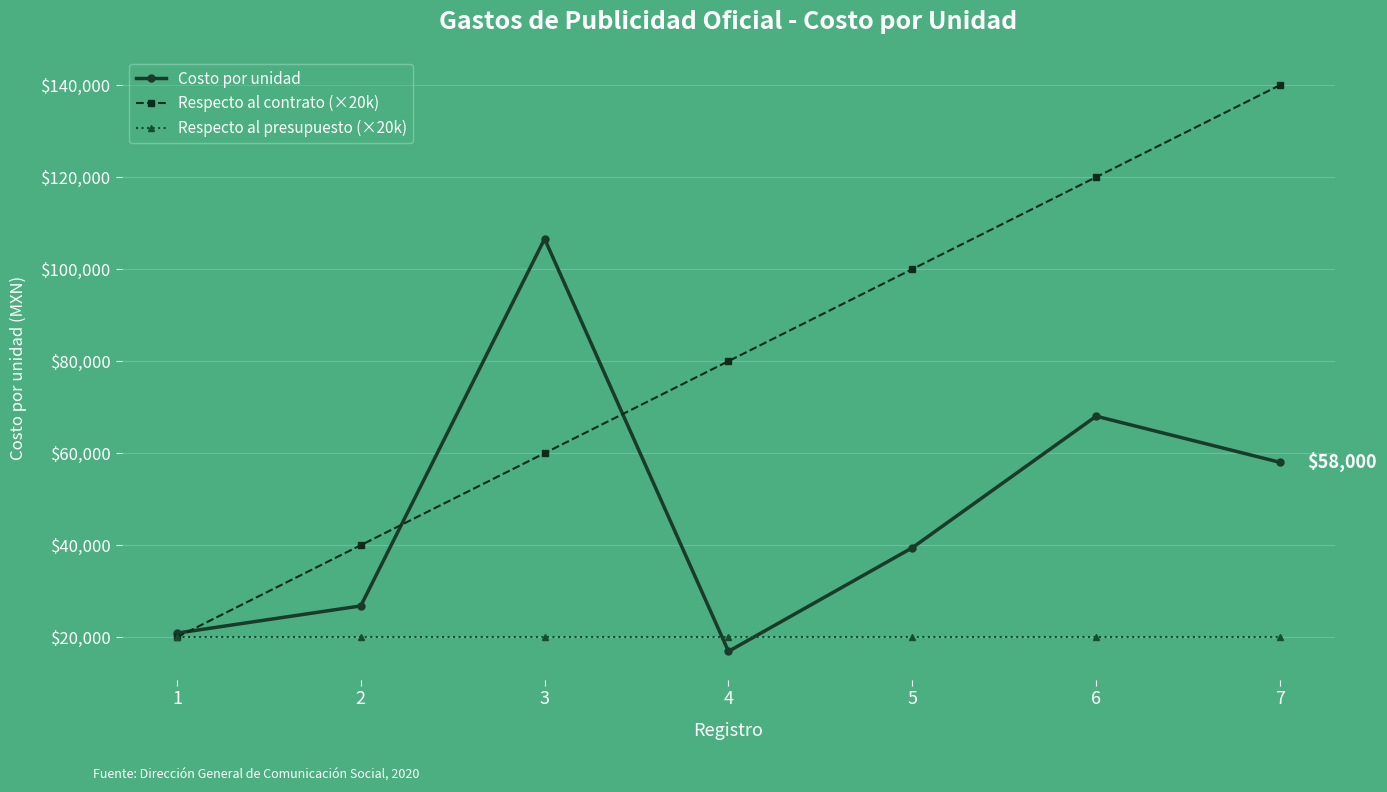

The value of Respecto al contrato (×20k) at 7 is 140000.0. True or false?

True